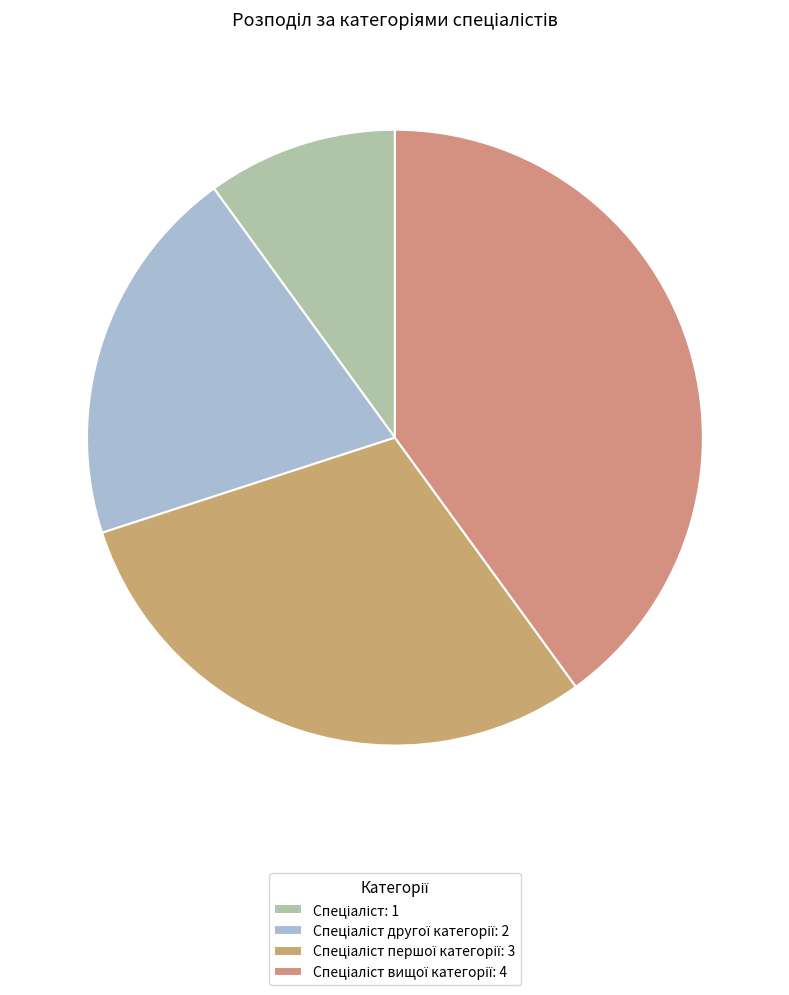

Count the number of slices in the pie.

4